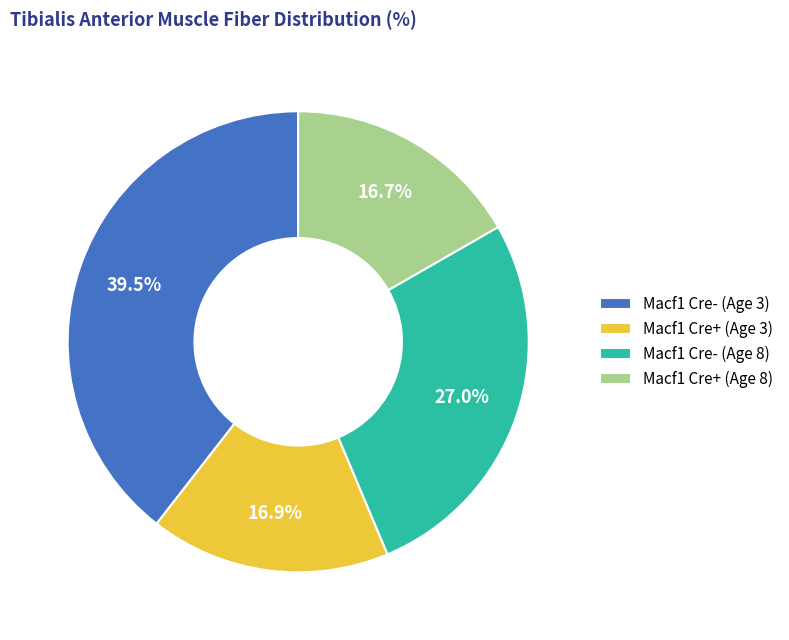

How many slices are in this pie chart?

4